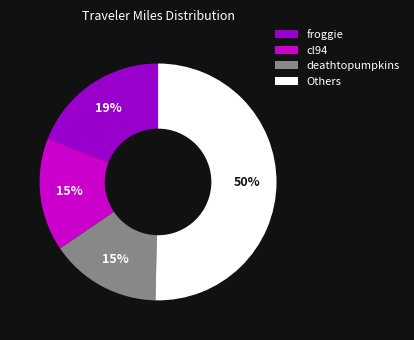

What is the largest slice in the pie chart?

Others